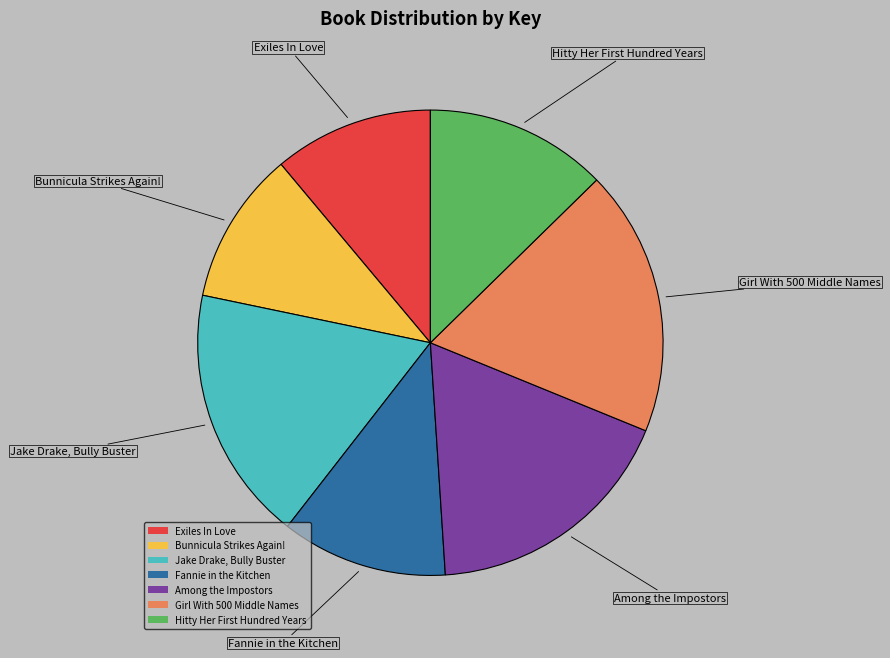

Is there a majority slice in this chart?

No